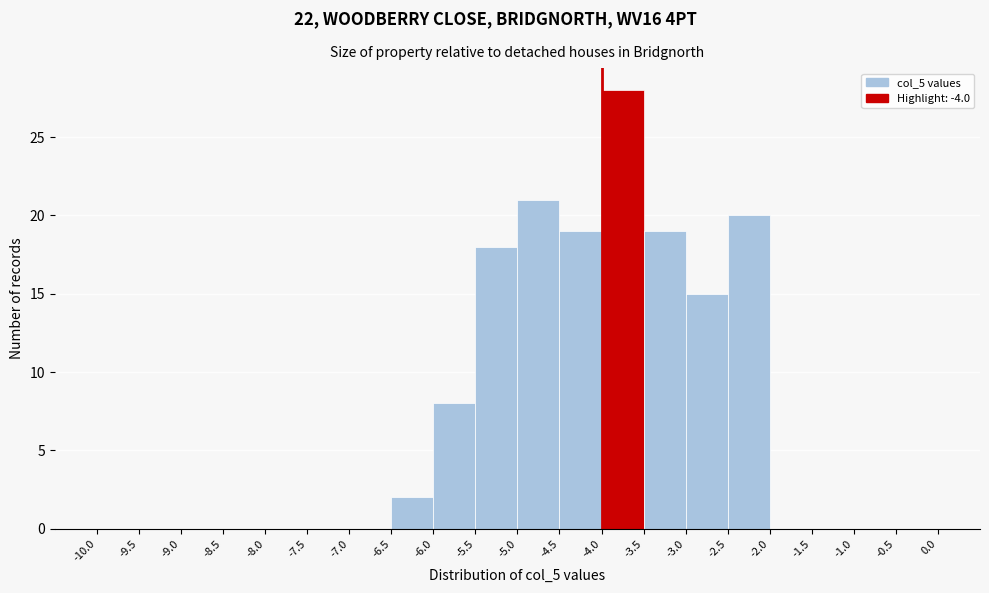

What is the height of the bar covering -5.5 to -5.0 on the x-axis? The values are not printed on the chart, so give them approximately, as read against the axis.

18